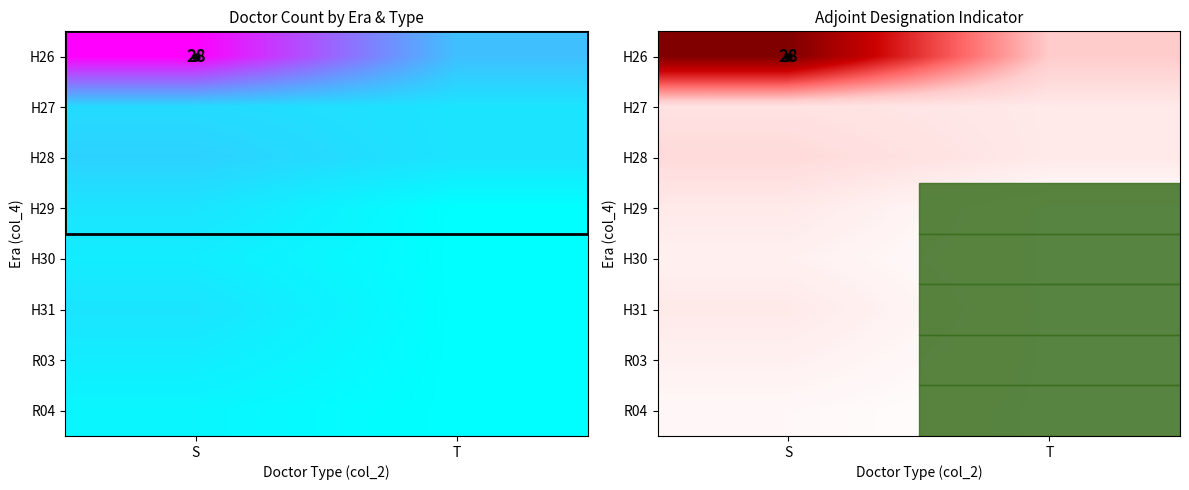

Is the value of H26 at S greater than the value of H28 at S?

Yes